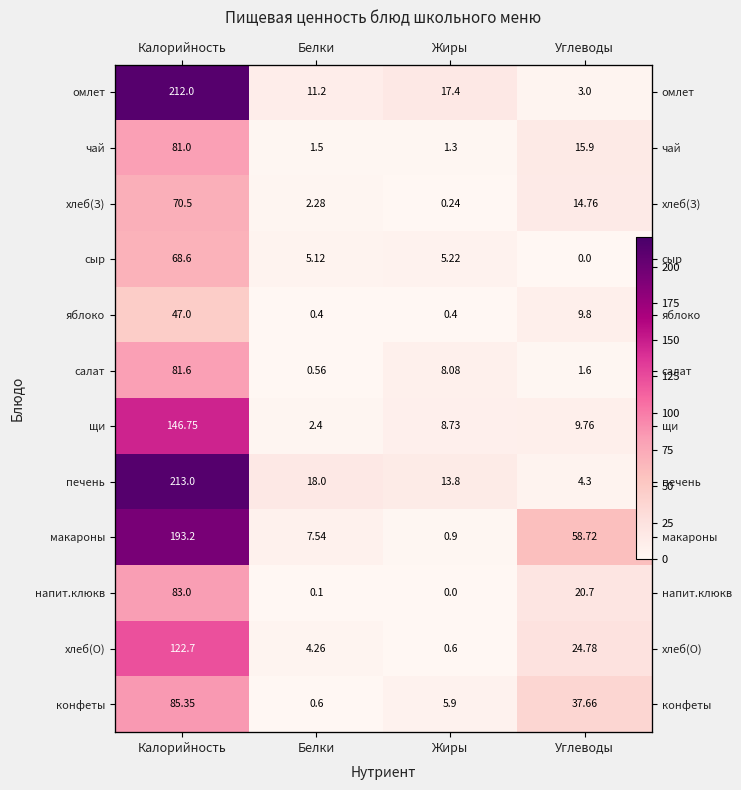

Is the value of щи at Углеводы greater than the value of сыр at Жиры?

Yes